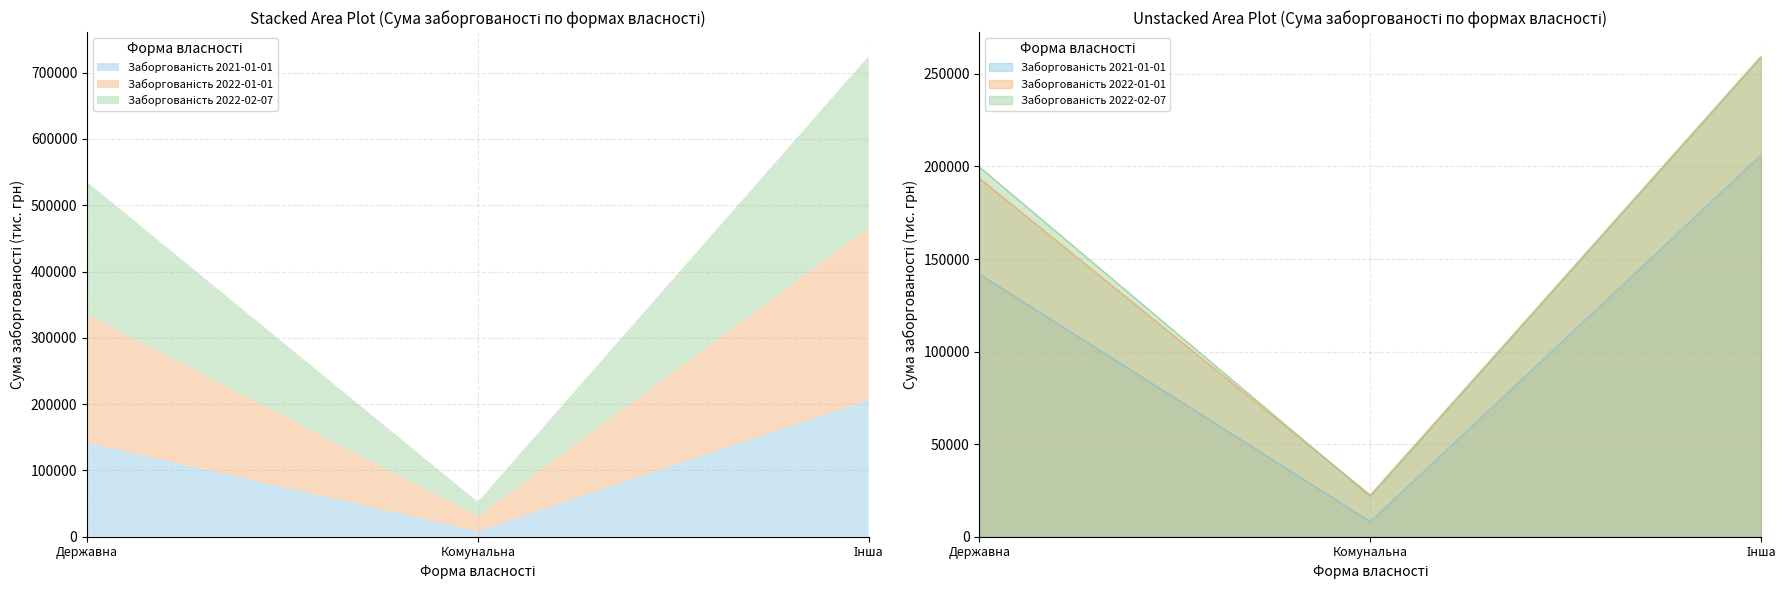

The Заборгованість 2021-01-01 series shows 320761.9 at Інша. True or false?

False